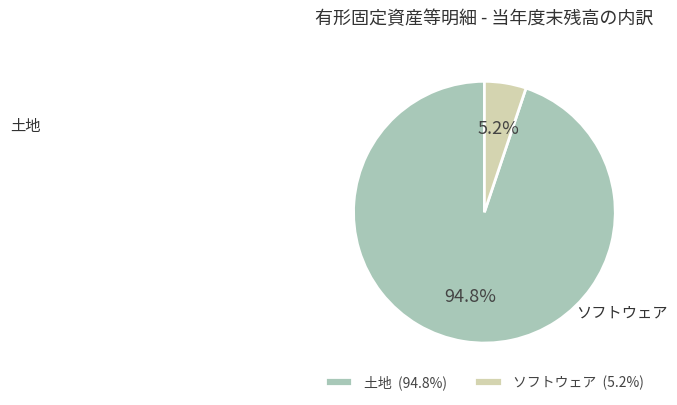

How many segments does this pie chart have?

2